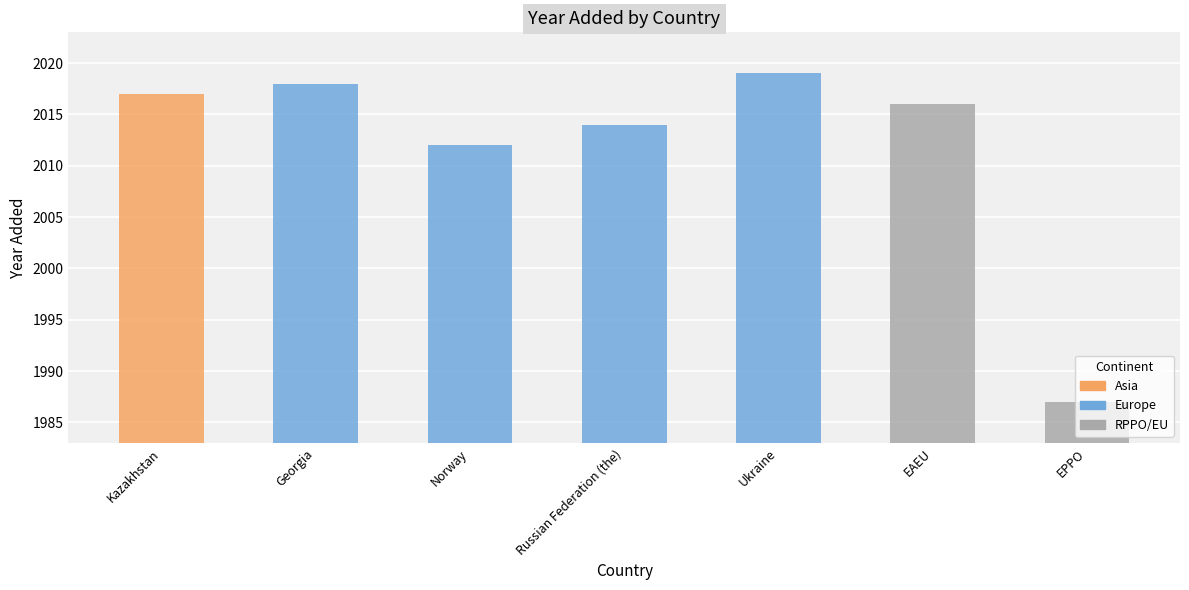

Rank the categories by value from highest to lowest.

Ukraine, Georgia, Kazakhstan, EAEU, Russian Federation (the), Norway, EPPO